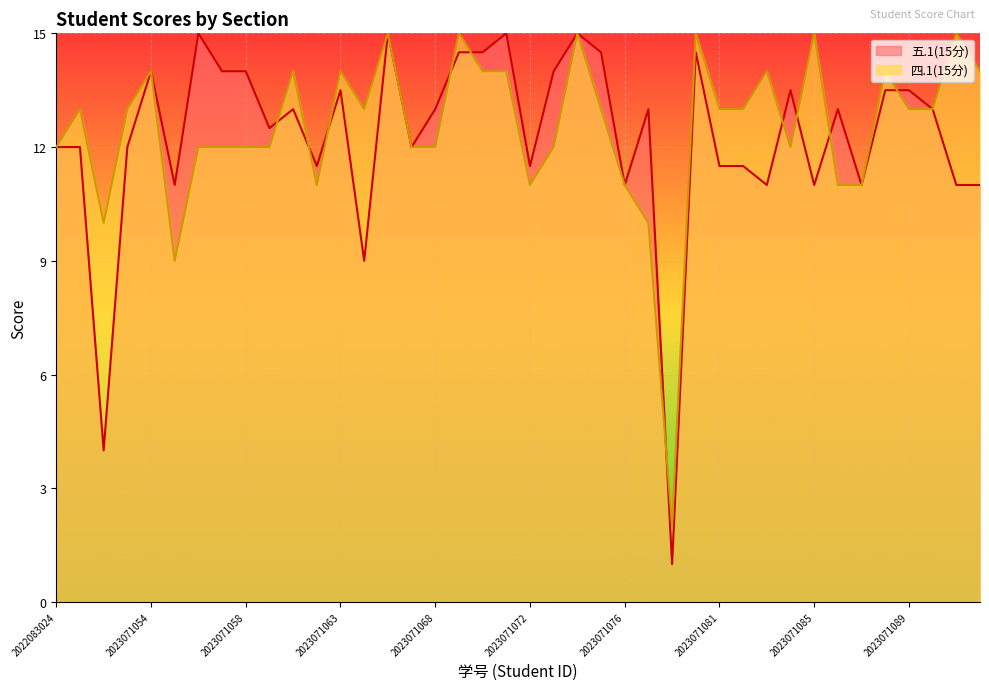

At which label is 四.1(15分) closest to 8?

2023071055